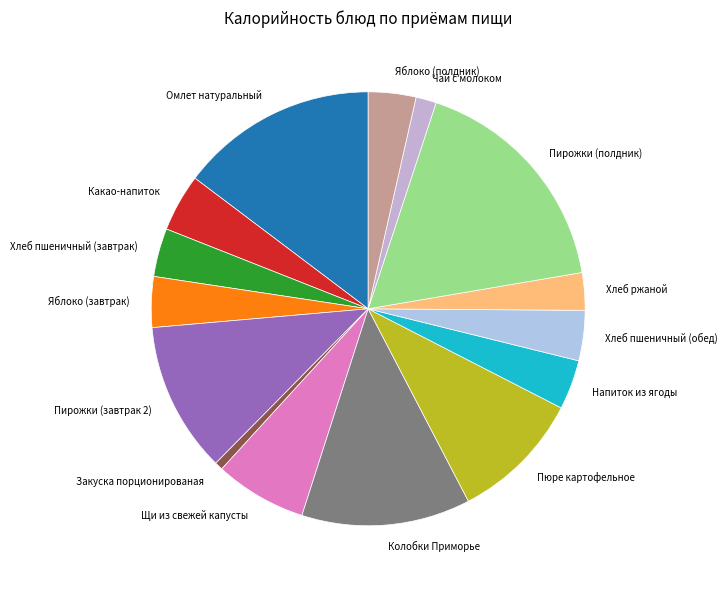

Which category has the smallest portion of the pie?

Закуска порционированая